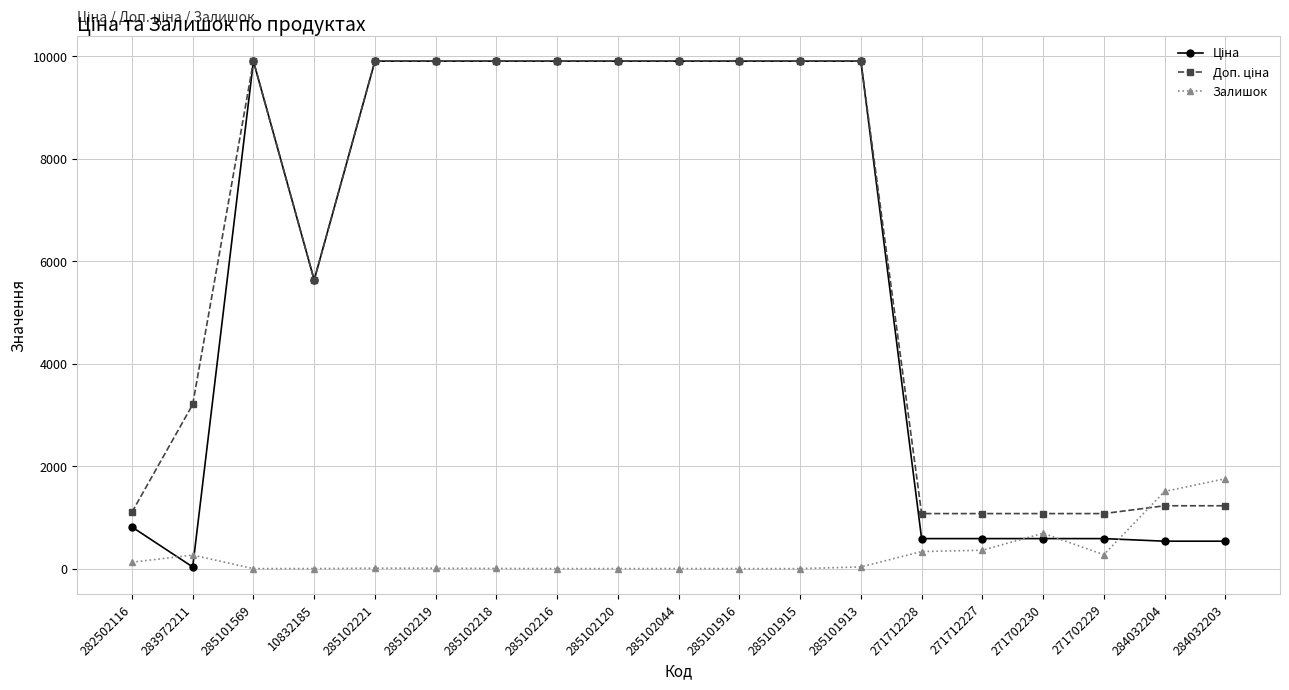

What is the difference between the highest and lowest values at 285101916?

9908.5